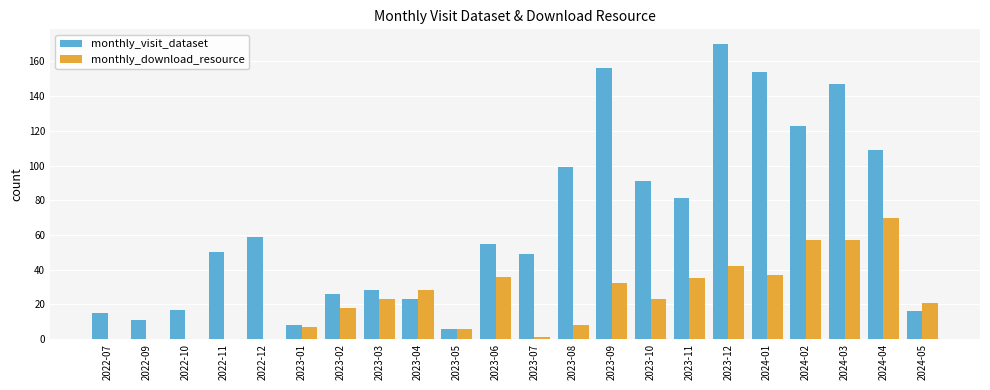

At which category is the sum across all series the highest?

2023-12